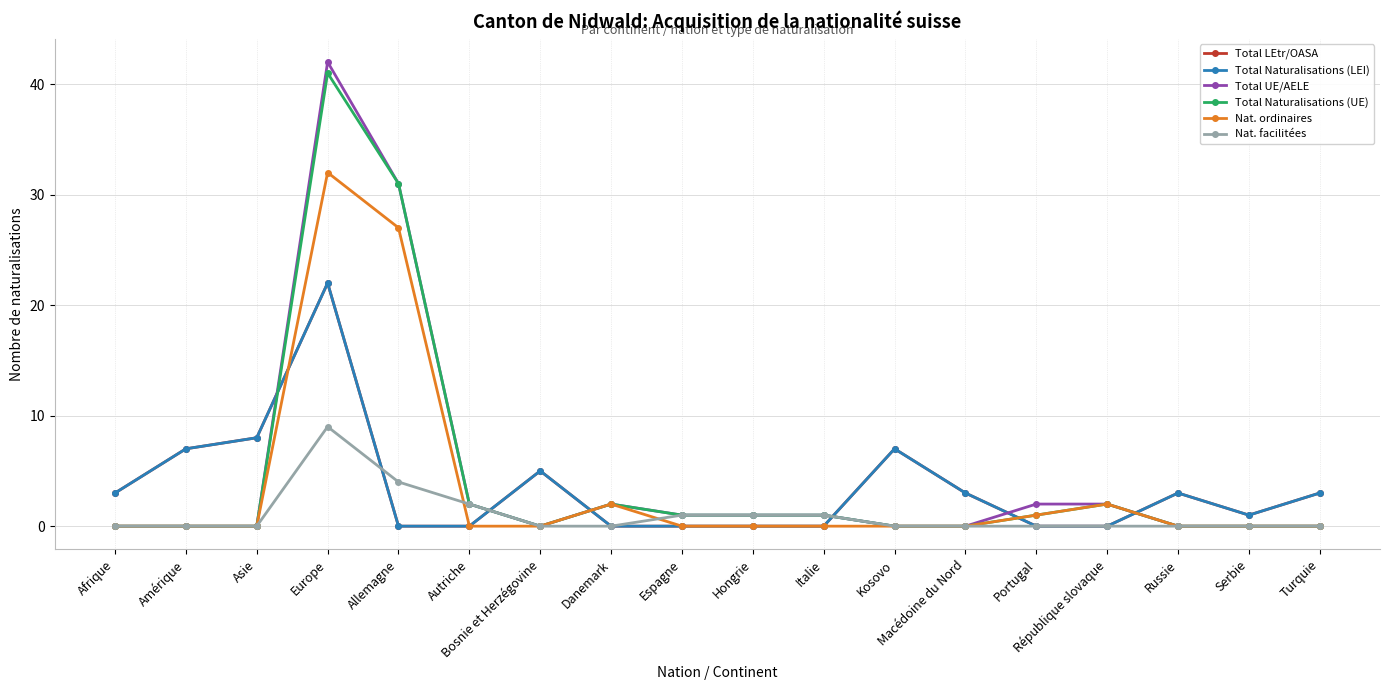

True or false: Total Naturalisations (LEI) and Nat. ordinaires intersect in this chart.

True